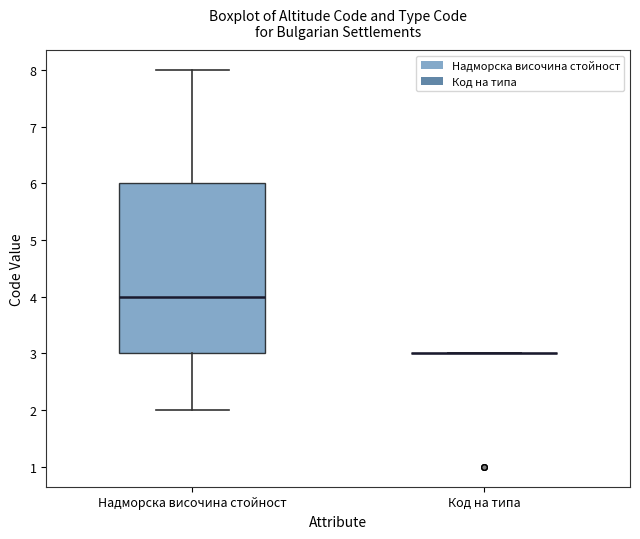

Comparing the boxes themselves (not the whiskers), which one is the tallest?

Надморска височина стойност